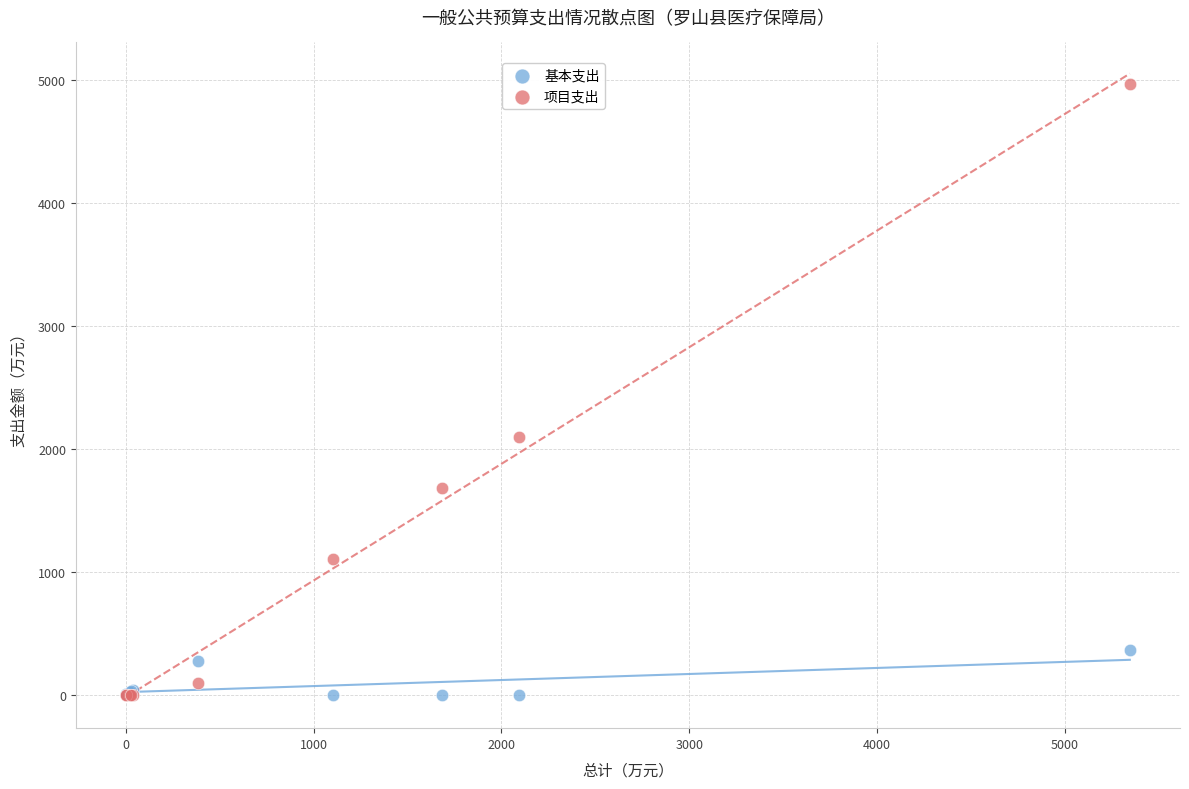

In the 项目支出 series, what Y value is closest to 2485?

2093.8